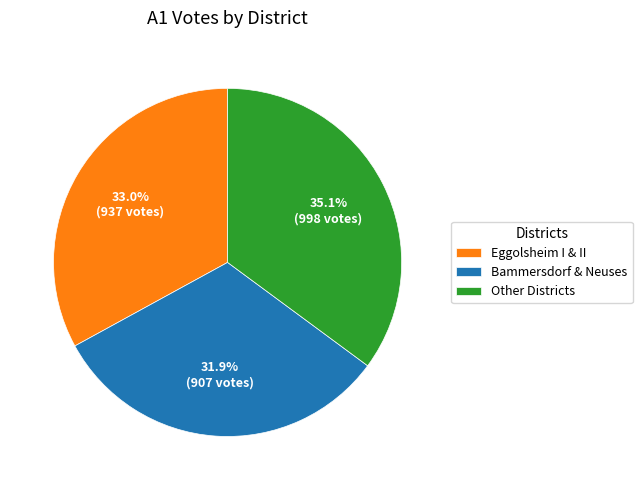

Combined, what portion of the pie is Bammersdorf & Neuses and Other Districts?

67.0%